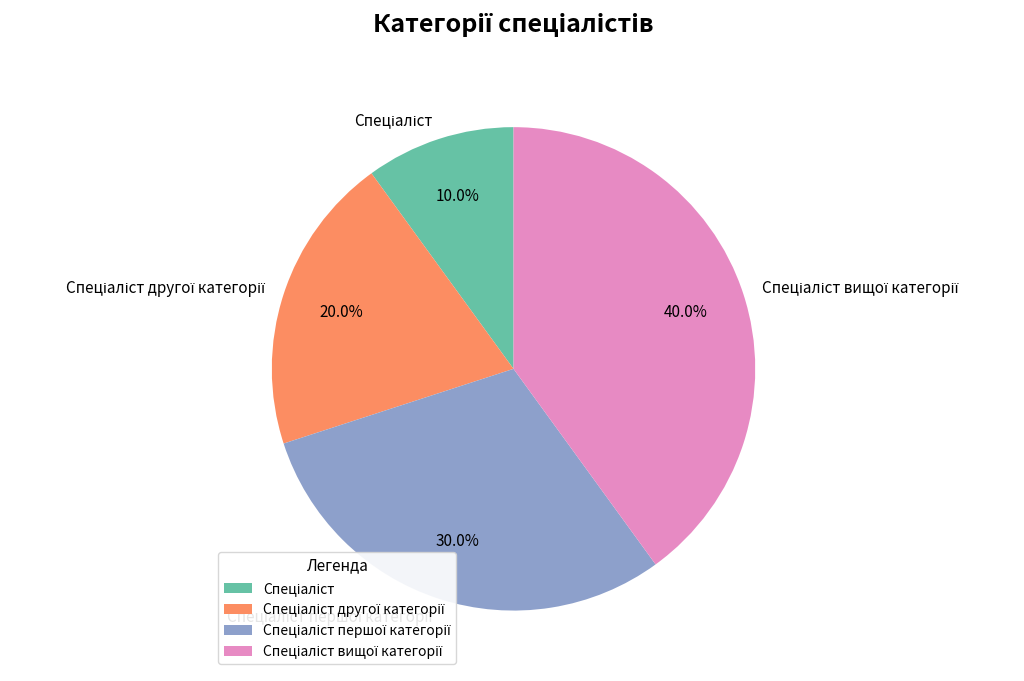

Is there a majority slice in this chart?

No